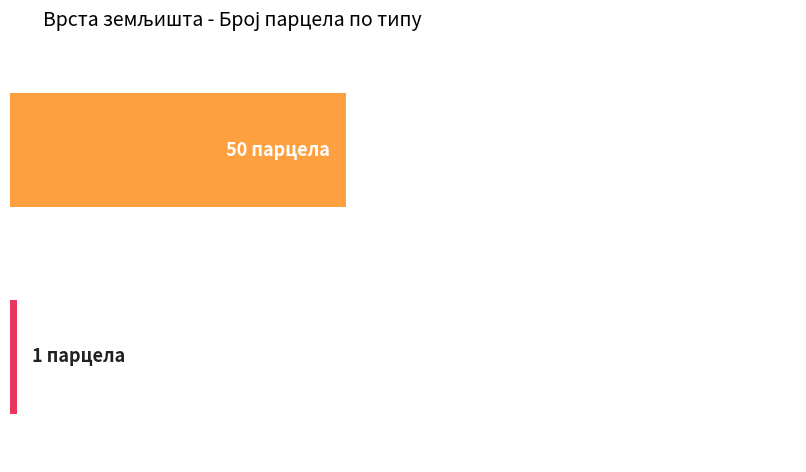

Is it true that ШУМСКО ЗЕМЉИШТЕ equals 25 at БРЕСТОВАЧА?

False